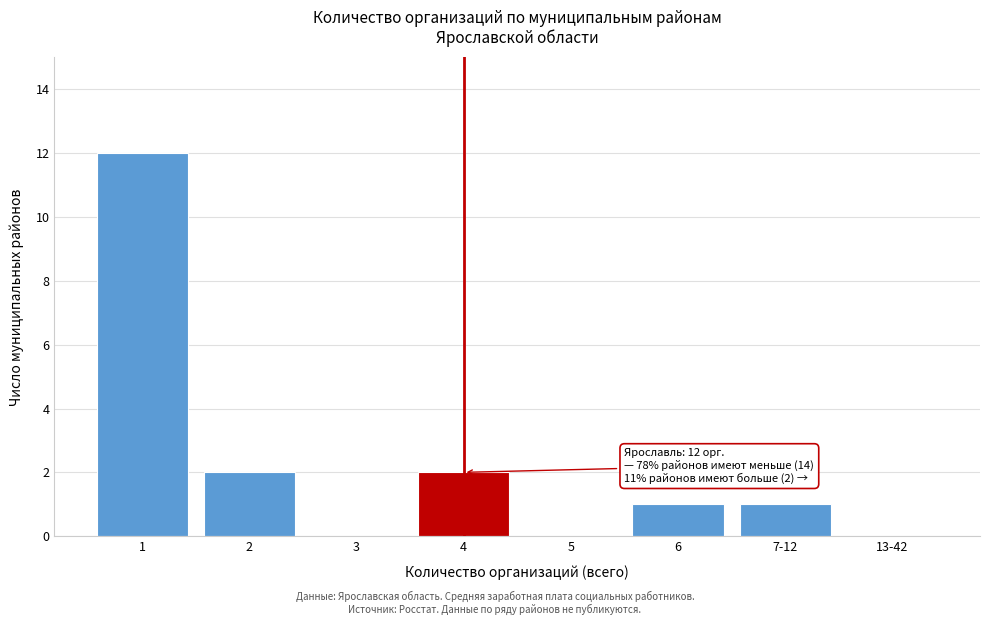

Reading right to left, list all the values displayed in this chart.

13-42=0	7-12=1	6=1	5=0	4=2	3=0	2=2	1=12